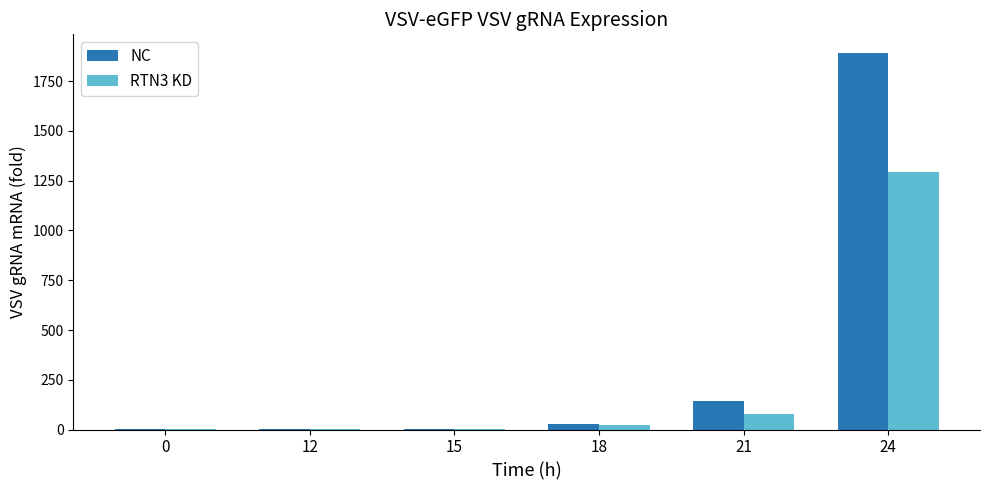

What is the greatest value displayed?

1891.1